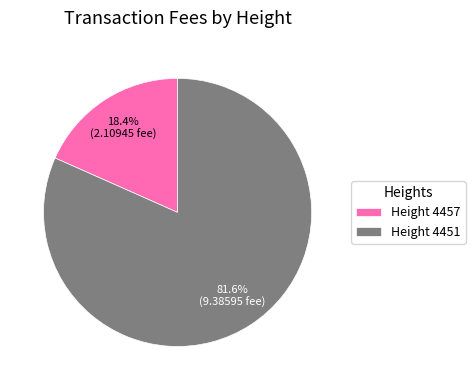

Which slice represents more than half of the pie?

Height 4451